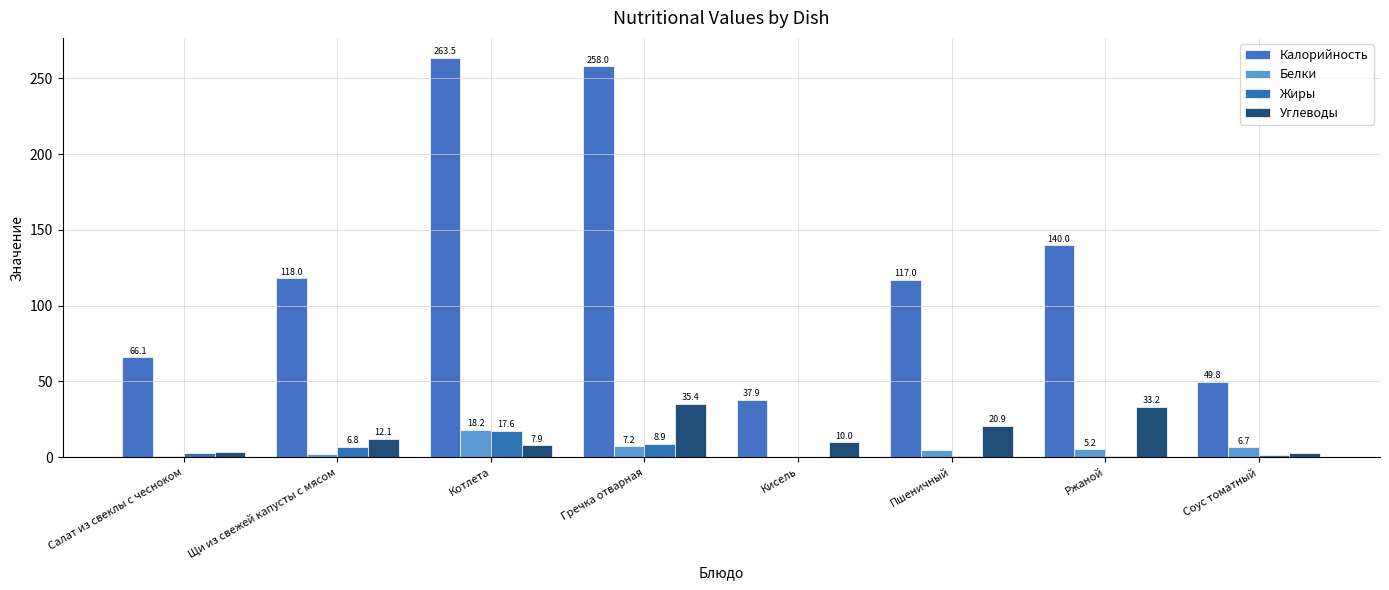

How many groups of bars are there?

8